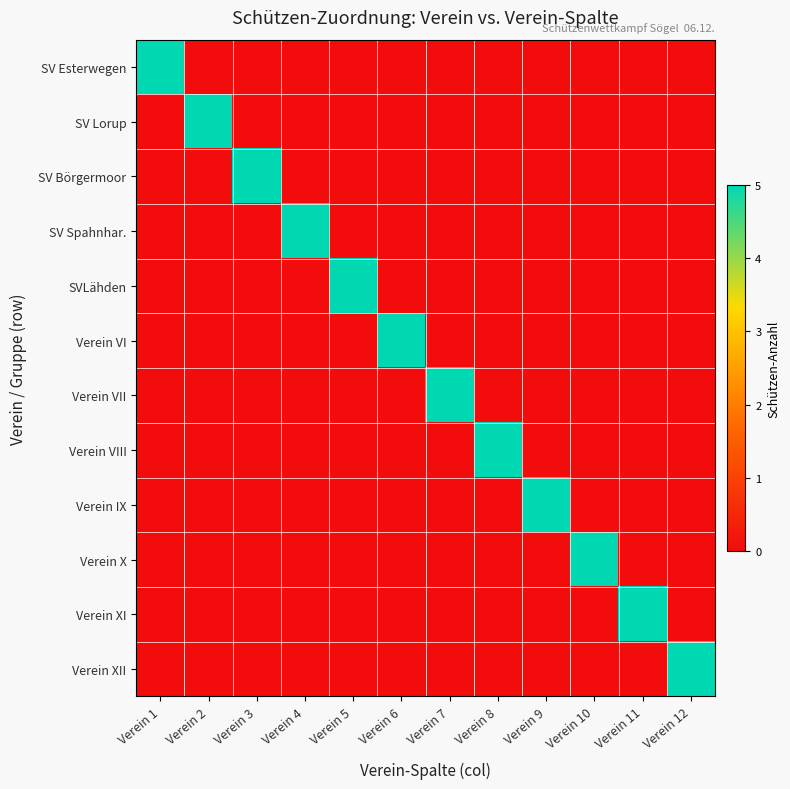

Which category has the lowest value across all series?

Verein 2